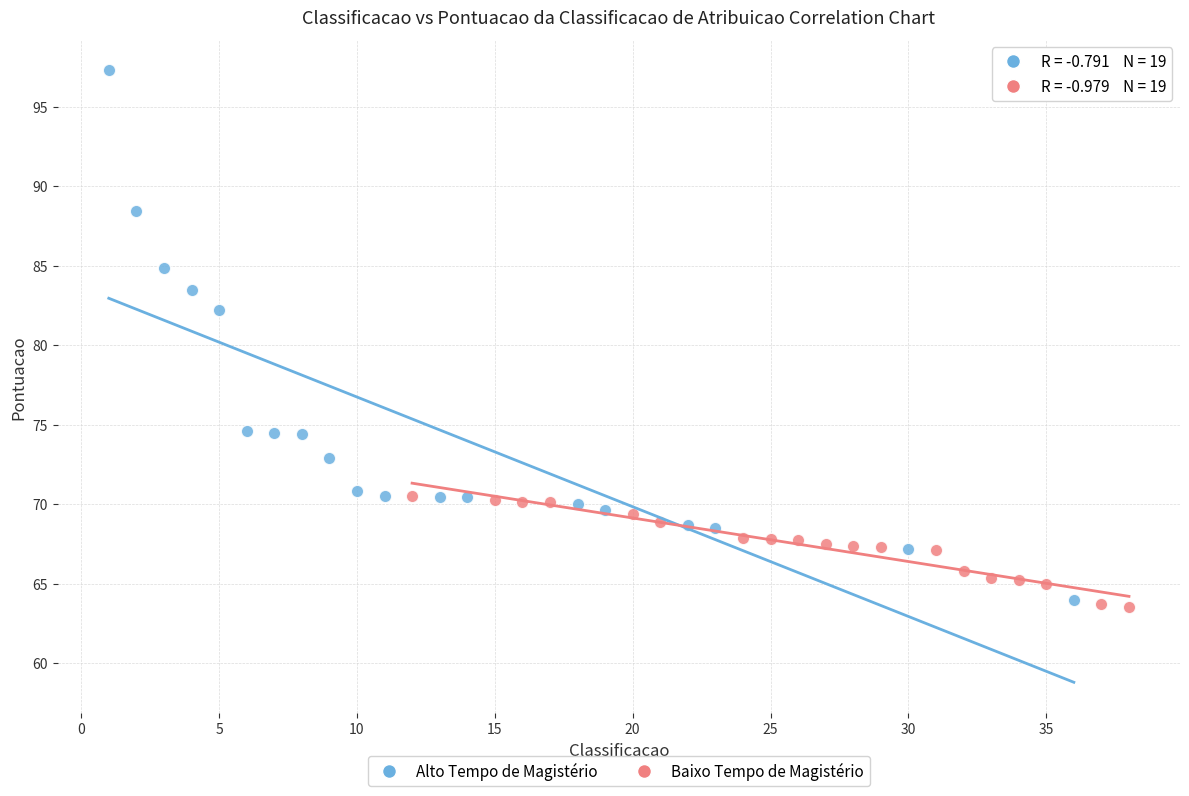

Which series reaches the maximum Y coordinate?

Alto Tempo de Magistério